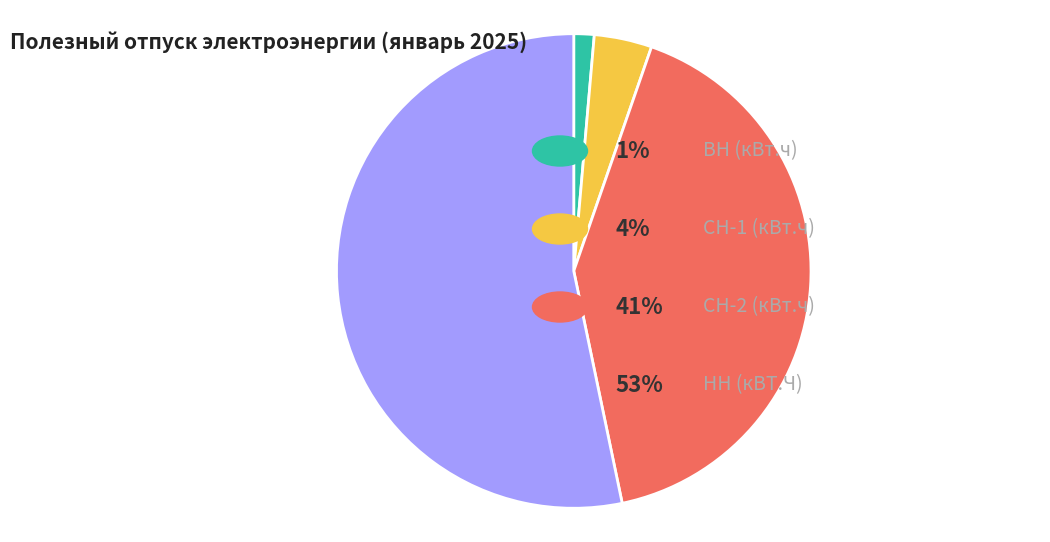

Is there any slice that represents more than half of the pie?

Yes